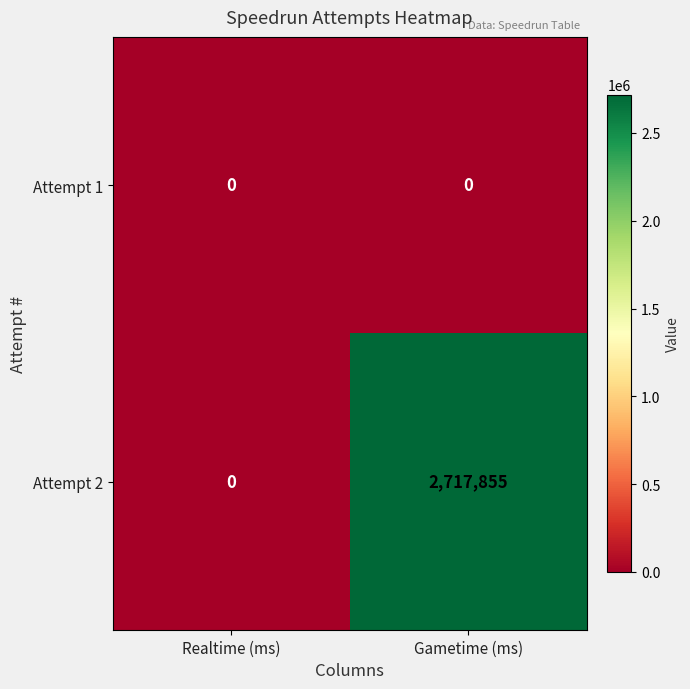

Reading left to right, list all the values displayed in this chart.

Attempt 1: 0	0
Attempt 2: 0	2717855